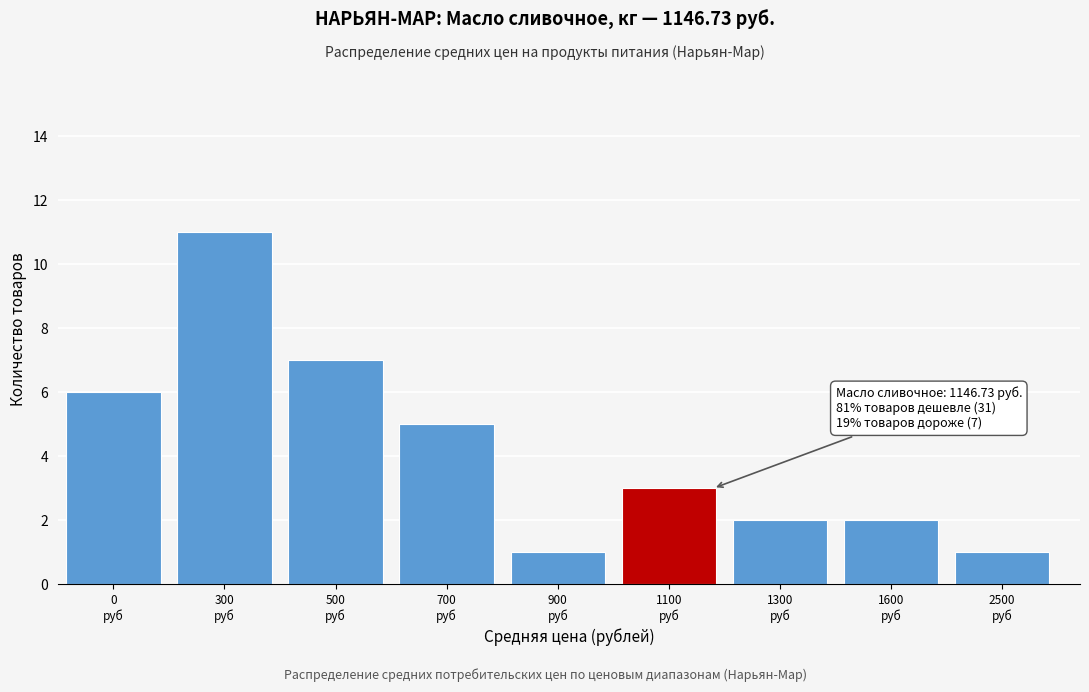

Reading right to left, list all the values displayed in this chart.

1	2	2	3	1	5	7	11	6